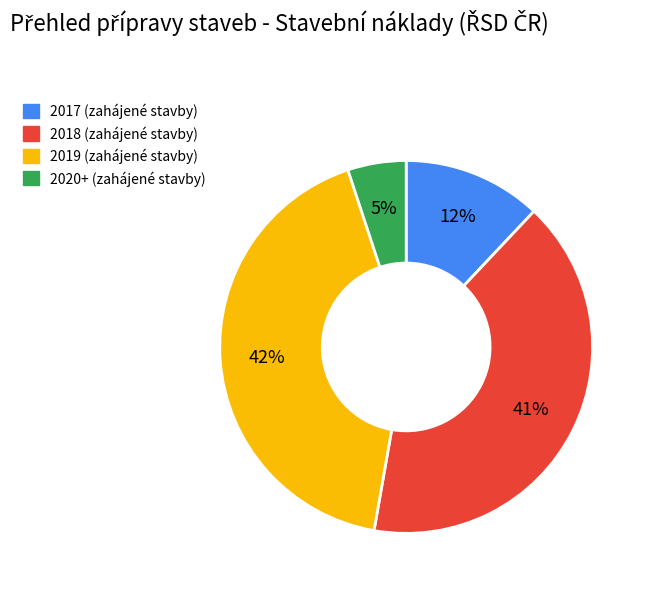

Is there any slice that represents more than half of the pie?

No